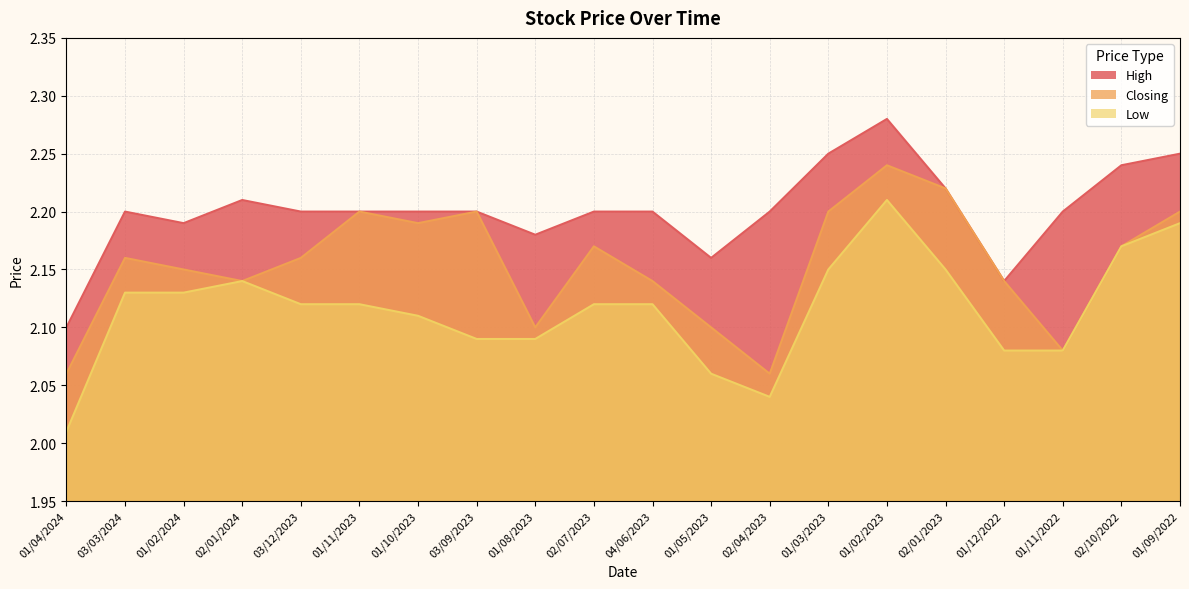

What is the value of the High point at the 3rd from the left?

2.2